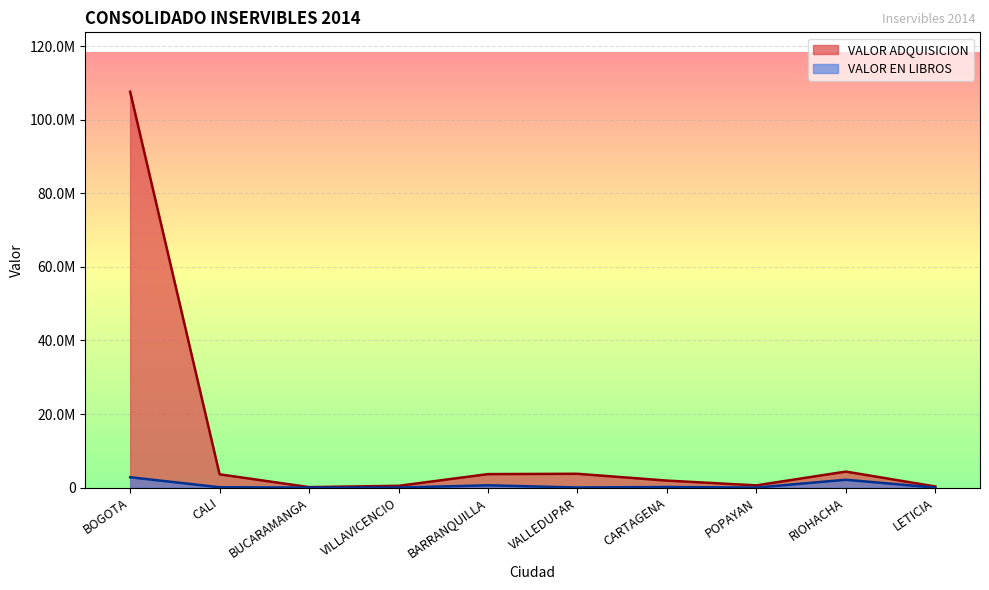

The value of VALOR ADQUISICION at VILLAVICENCIO is 231205.2. True or false?

False